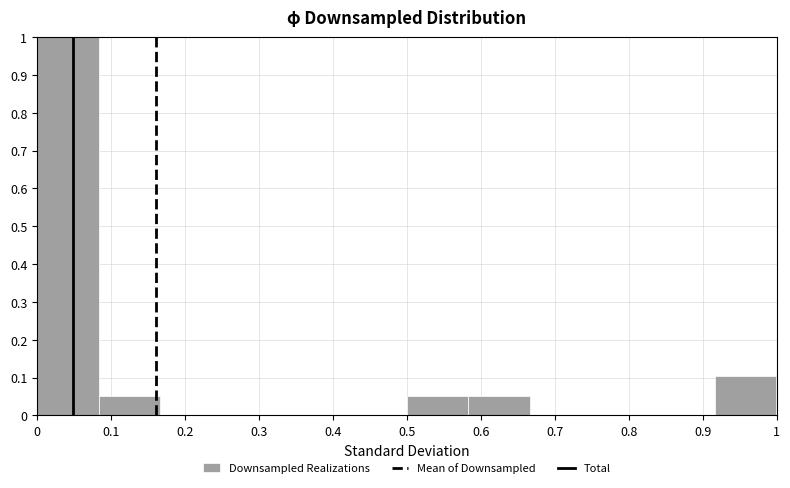

Reading left to right, transcribe this chart: for each bar, give the range it covers on the x-axis and its height. Neither the bar edges nor the heights are printed on the chart, so give them approximately, as read against the axes.

0.00 to 0.08: 1.00
0.08 to 0.17: 0.05
0.17 to 0.25: 0
0.25 to 0.33: 0
0.33 to 0.42: 0
0.42 to 0.50: 0
0.50 to 0.58: 0.05
0.58 to 0.67: 0.05
0.67 to 0.75: 0
0.75 to 0.83: 0
0.83 to 0.92: 0
0.92 to 1.00: 0.11